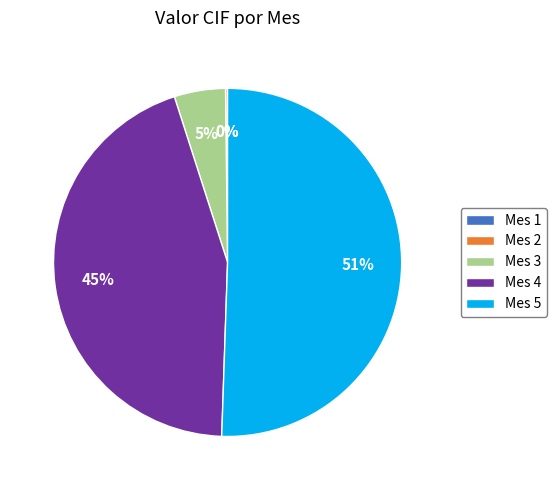

Is Mes 4 the majority of the pie?

No